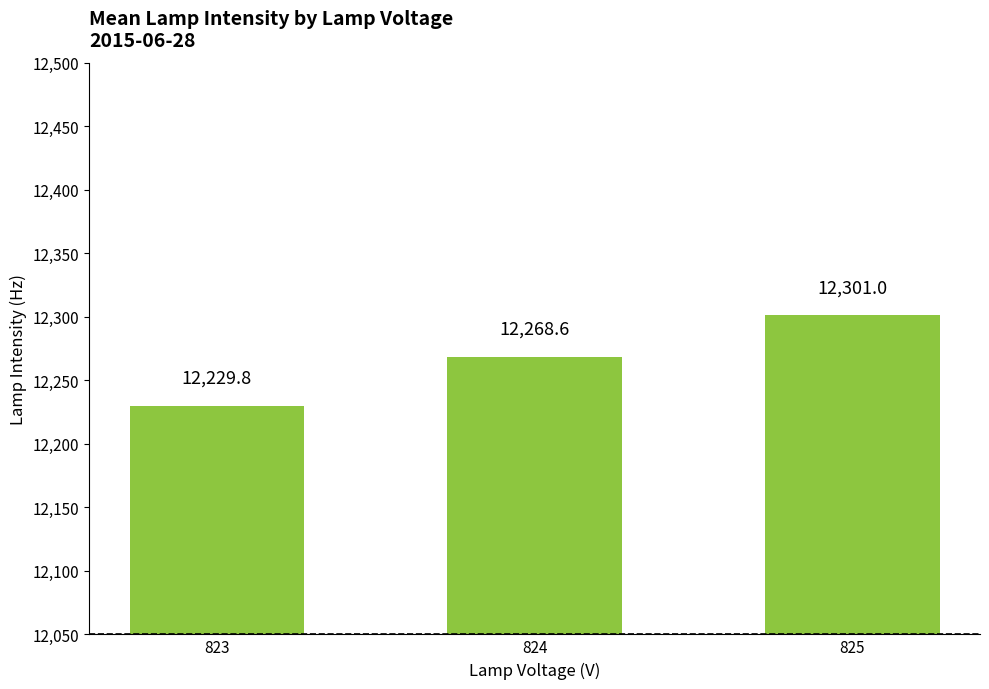

Rank the categories by value from lowest to highest.

823, 824, 825